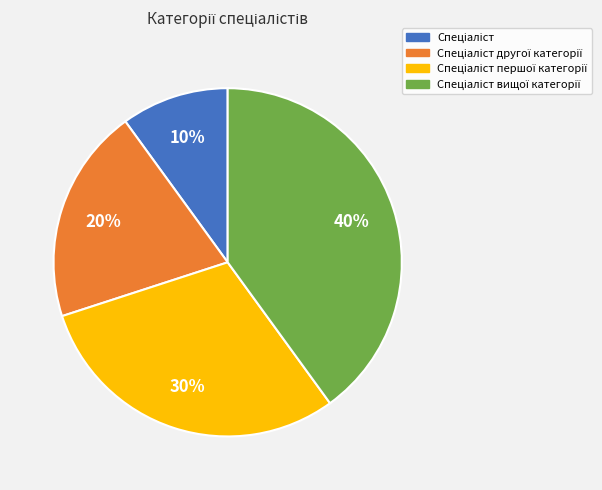

To the nearest percent, what is the average slice percentage?

25%